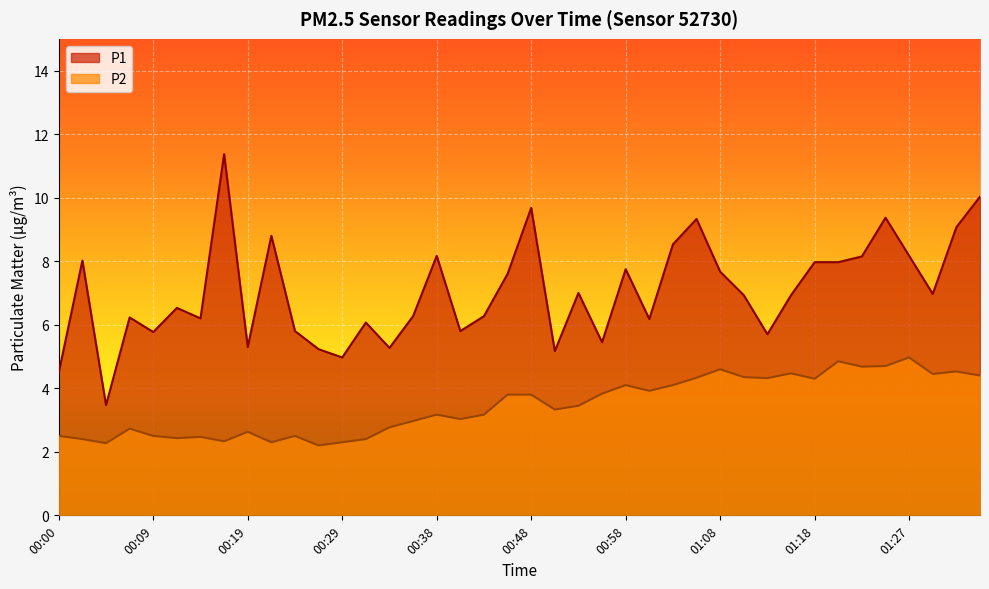

Rank the series by their average value, from highest to lowest.

P1, P2